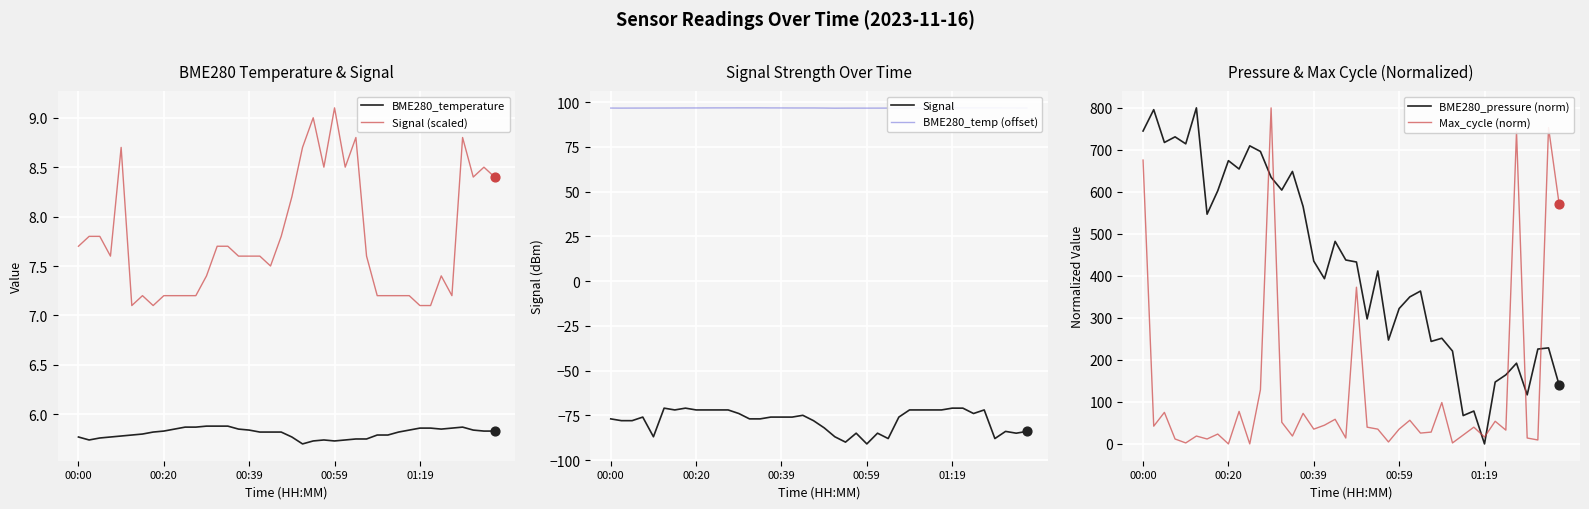

What are all the series names shown in the legend?

BME280_temperature, Signal (scaled), Signal, BME280_temp (offset), BME280_pressure (norm), Max_cycle (norm)